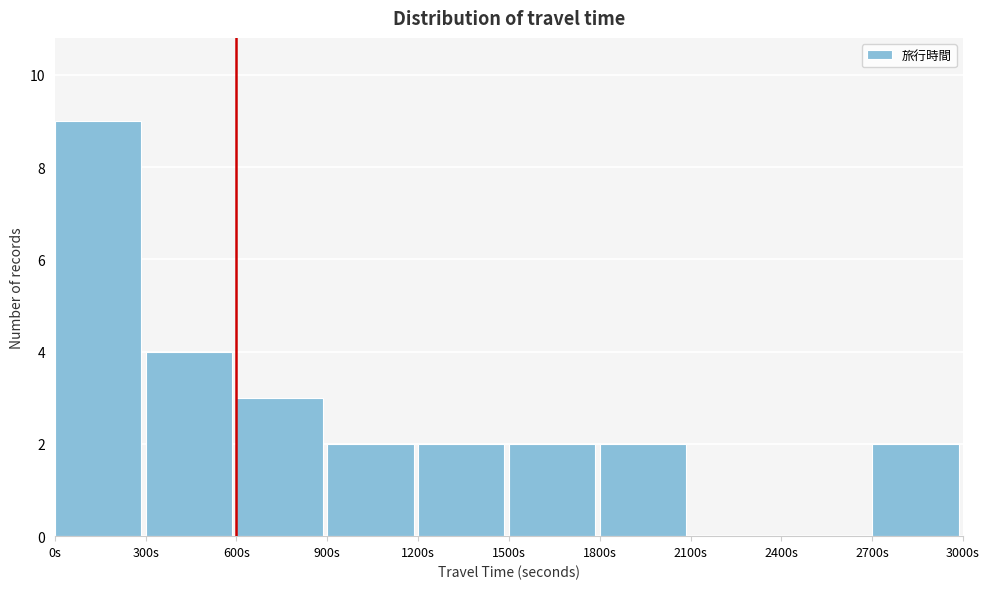

Reading left to right, transcribe this chart: for each bar, give the range it covers on the x-axis and its height. The values are not printed on the chart, so give them approximately, as read against the axis.

0 to 300: 9
300 to 600: 4
600 to 900: 3
900 to 1200: 2
1200 to 1500: 2
1500 to 1800: 2
1800 to 2100: 2
2100 to 2400: 0
2400 to 2700: 0
2700 to 3000: 2